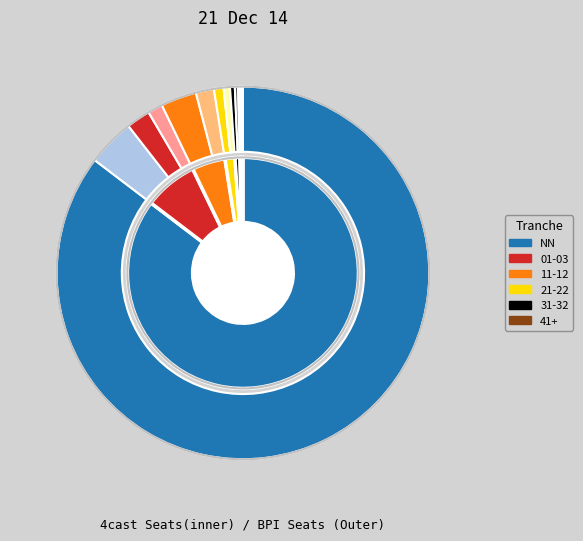

Is it true that NN is 92% of the pie?

False